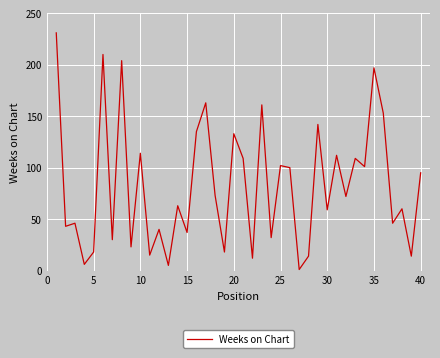

What is the average value?

82